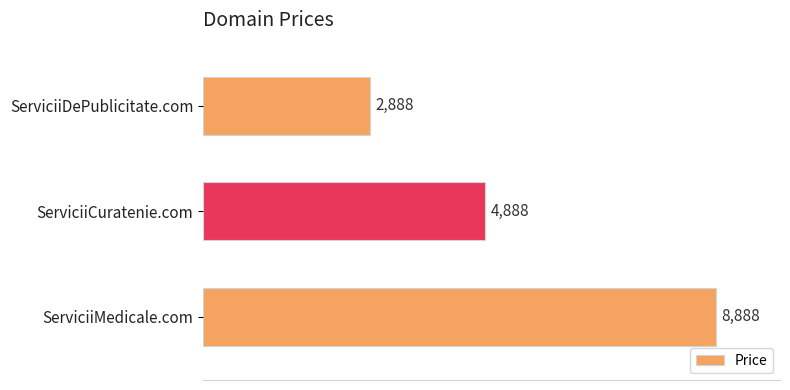

What is the difference between the maximum and minimum values?

6000